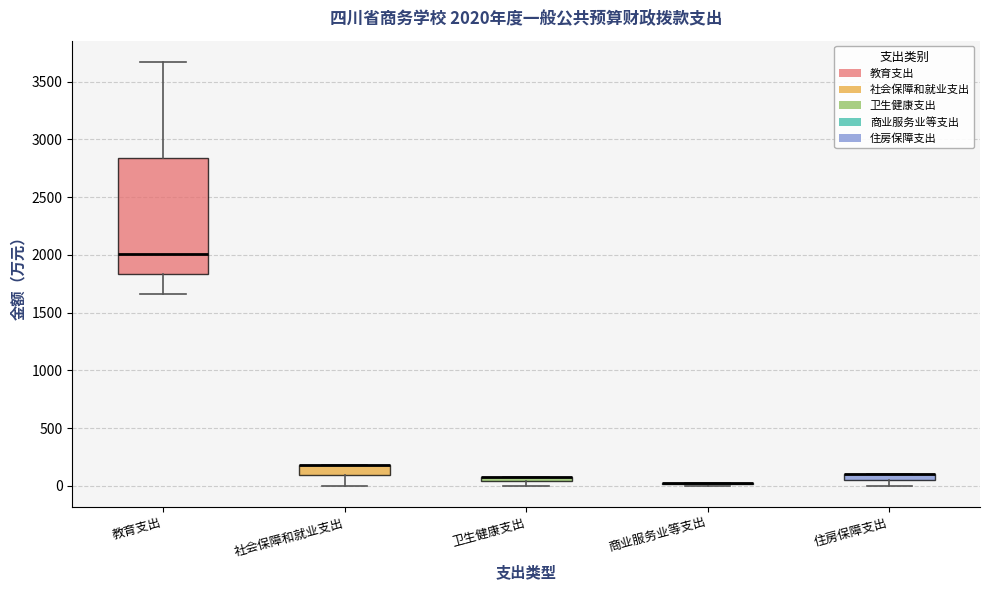

Which box is the tallest, from its lower edge to its upper edge?

教育支出